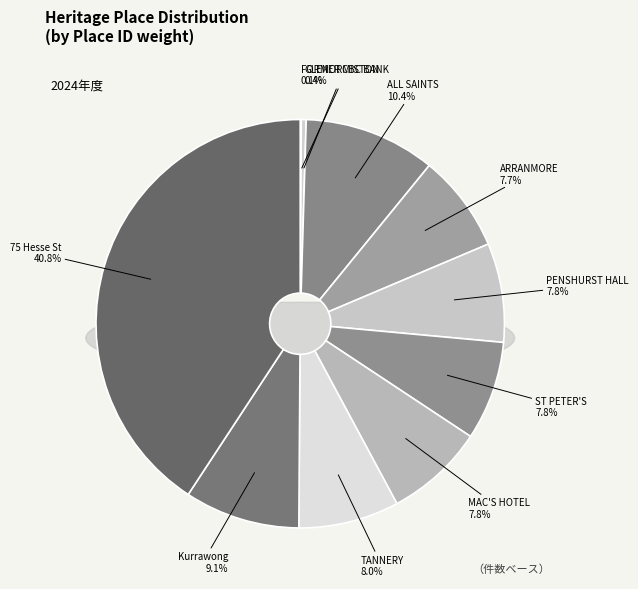

Rank the categories by value from highest to lowest.

75 Hesse Street, ALL SAINTS ANGLICAN, Kurrawong, TANNERY (FORMER), MAC'S GLENTHOMPSON HOTEL, ST PETER'S ANGLICAN CHURCH, PENSHURST MEMORIAL HALL, ARRANMORE, GLENORMISTON, FORMER CBC BANK